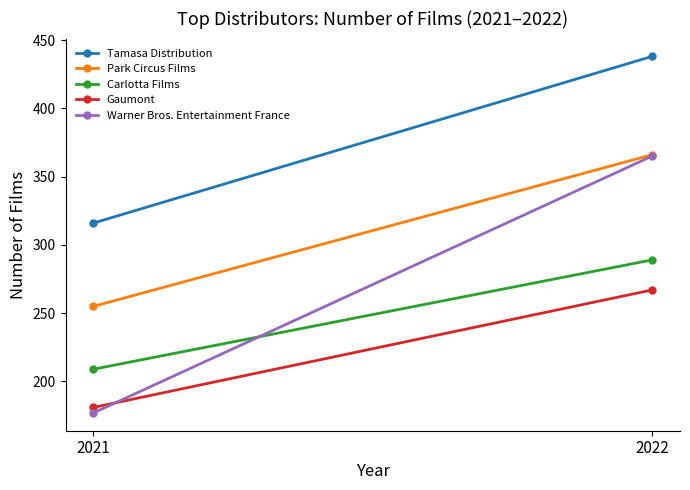

Between 2021 and 2022, which is larger?

2022